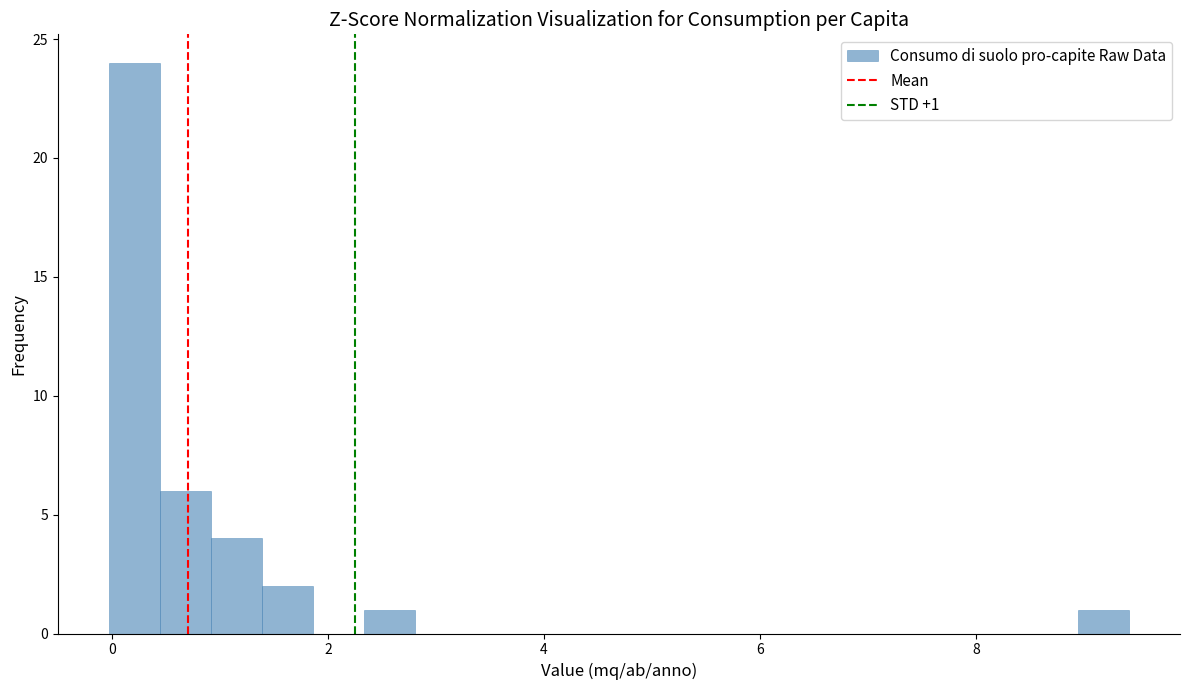

Read against the x-axis, roughly where is the centre of the tallest bar?

0.2